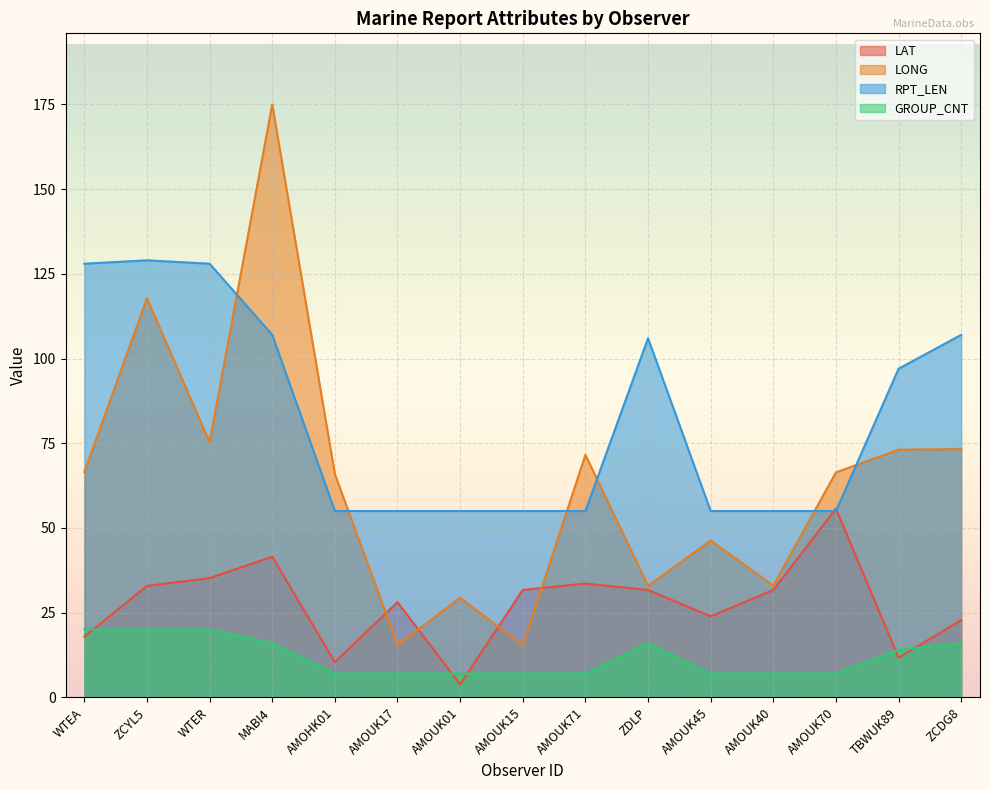

The RPT_LEN series shows 55.0 at AMOUK15. True or false?

True